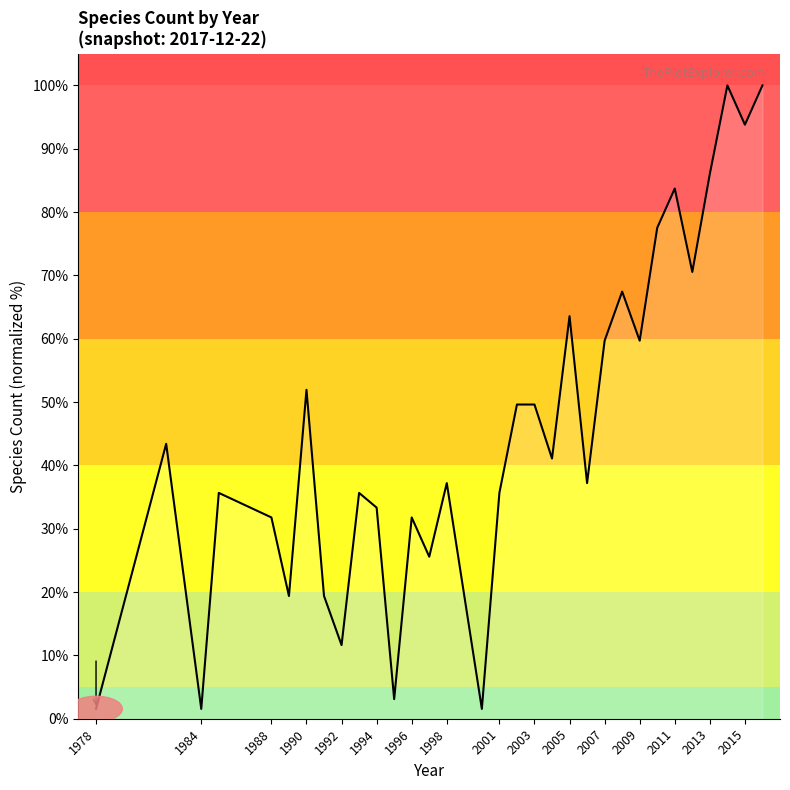

What is the maximum value shown in the chart?

100.0